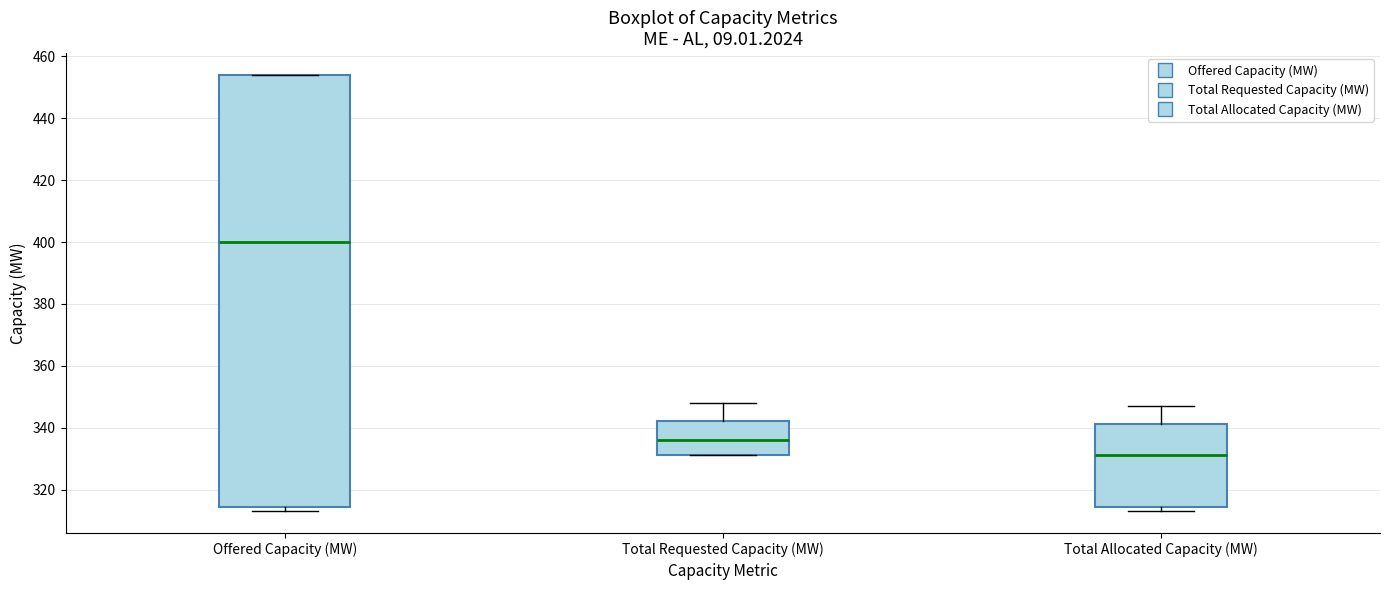

Where does the upper whisker of the box for Total Requested Capacity (MW) end on the y-axis? The values are not printed on the chart, so give them approximately, as read against the axis.

348